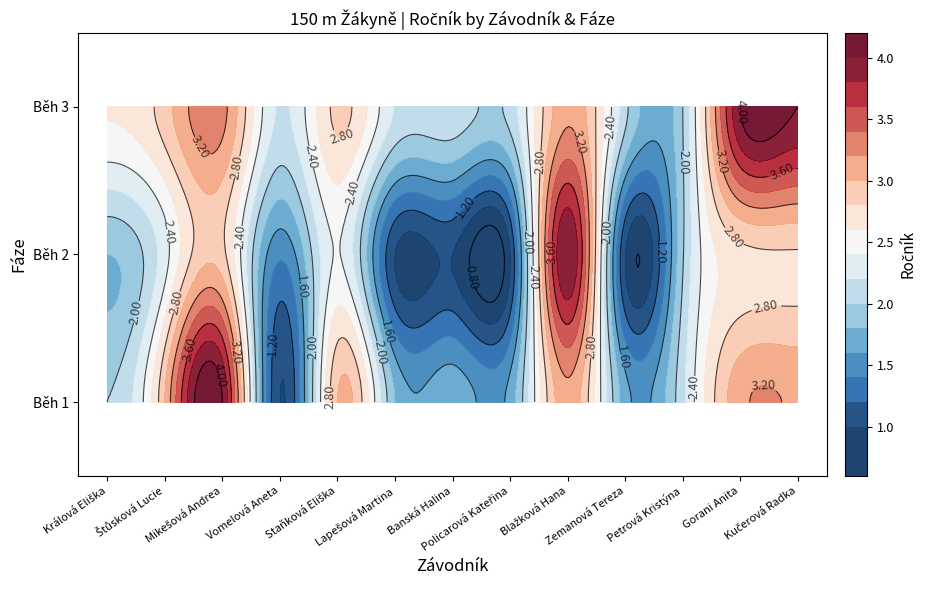

Between Vomelová Aneta and Mikešová Andrea, which is larger?

Mikešová Andrea